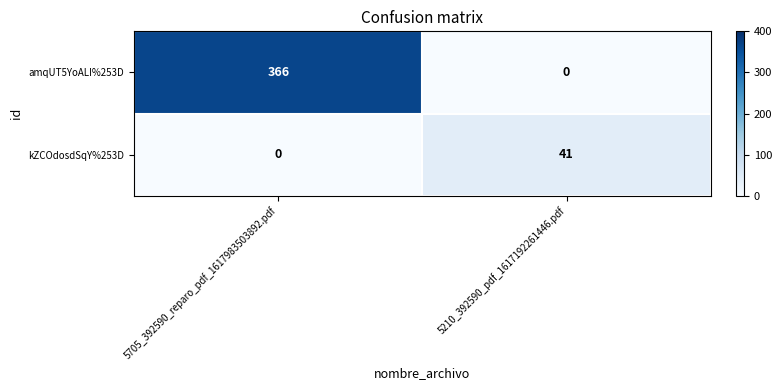

The kZCOdosdSqY%253D series shows 0 at 5705_392590_reparo_pdf_1617983503892.pdf. True or false?

True